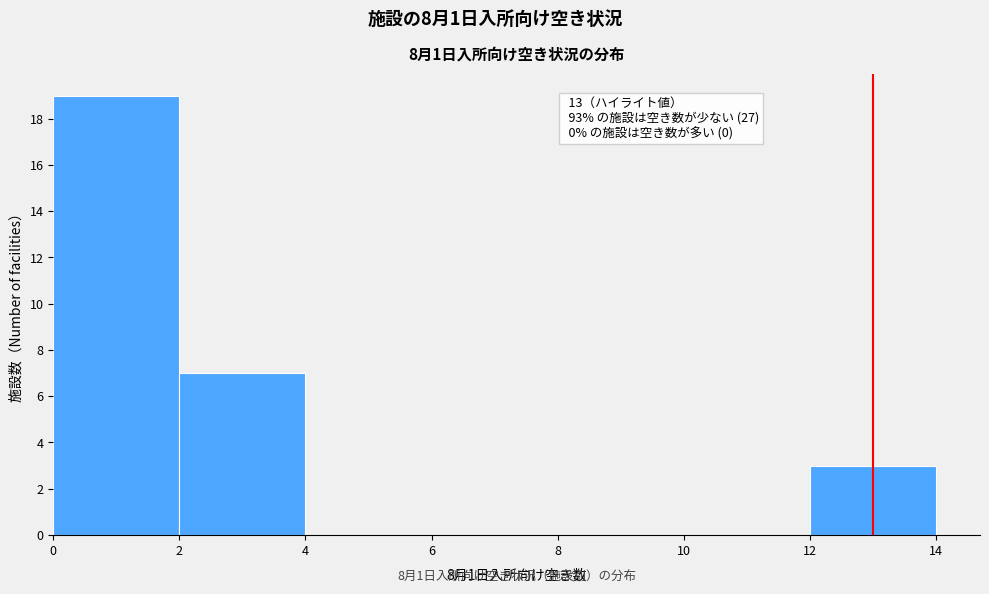

Over which range of the x-axis is the bar tallest?

0 to 2